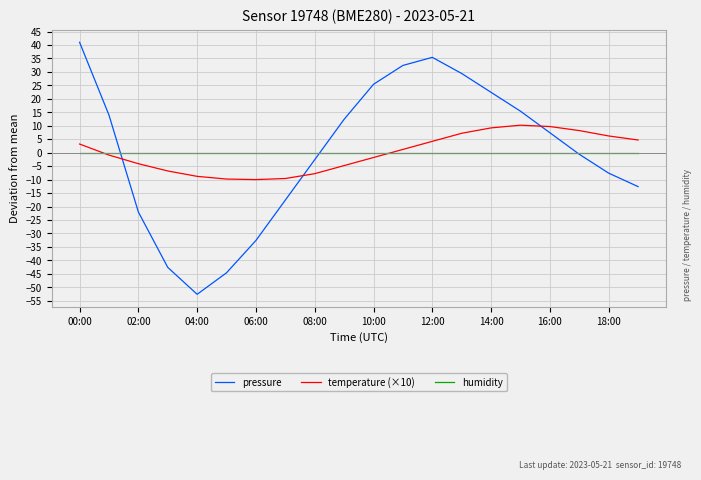

What is the maximum value for temperature (×10)?

10.2